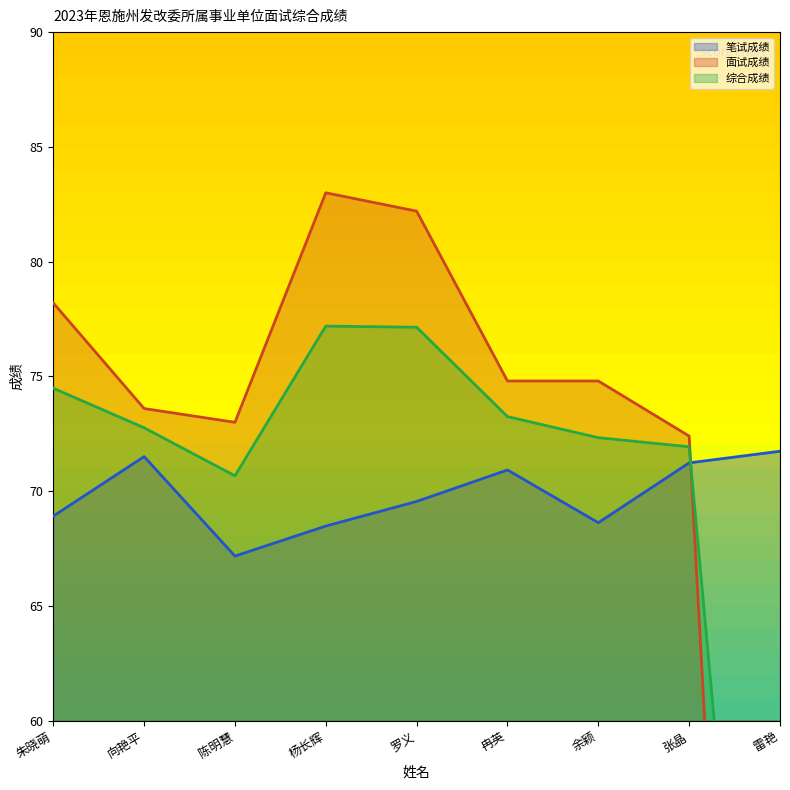

Between 张晶 and 雷艳, which is larger?

雷艳